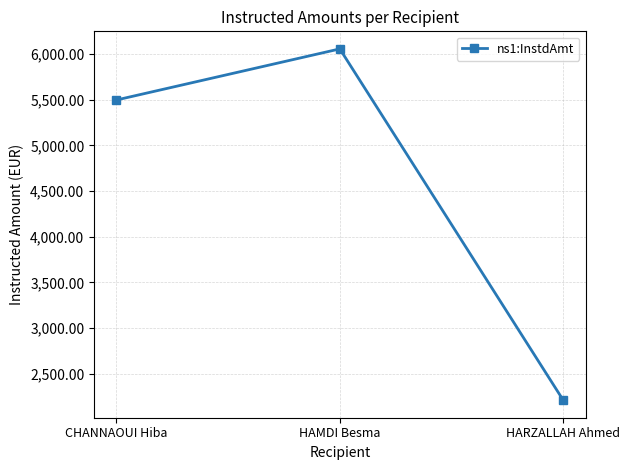

Count the number of categories in the chart.

3